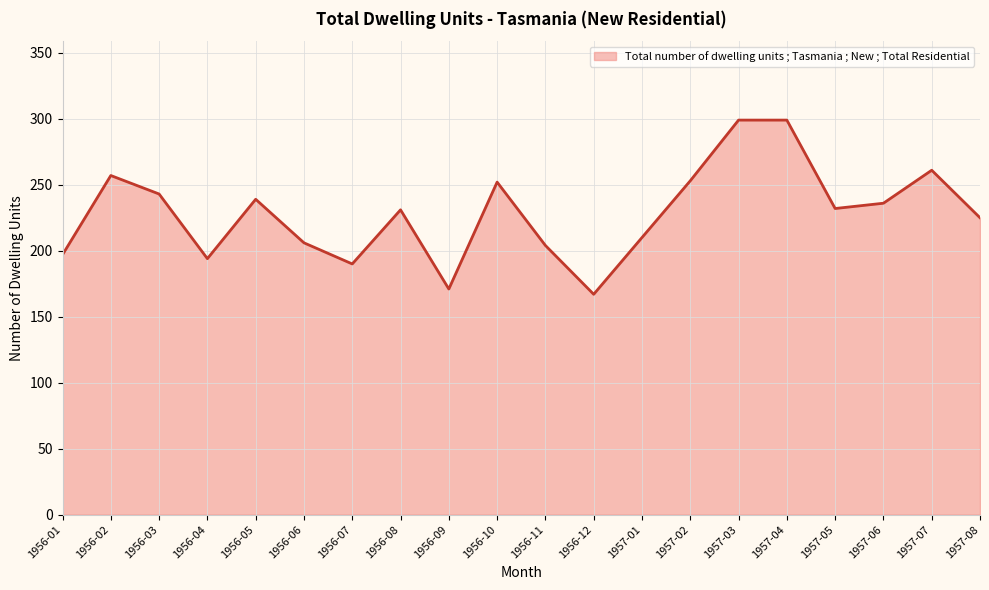

What is the change in value from 1956-02 to 1957-05?

-25